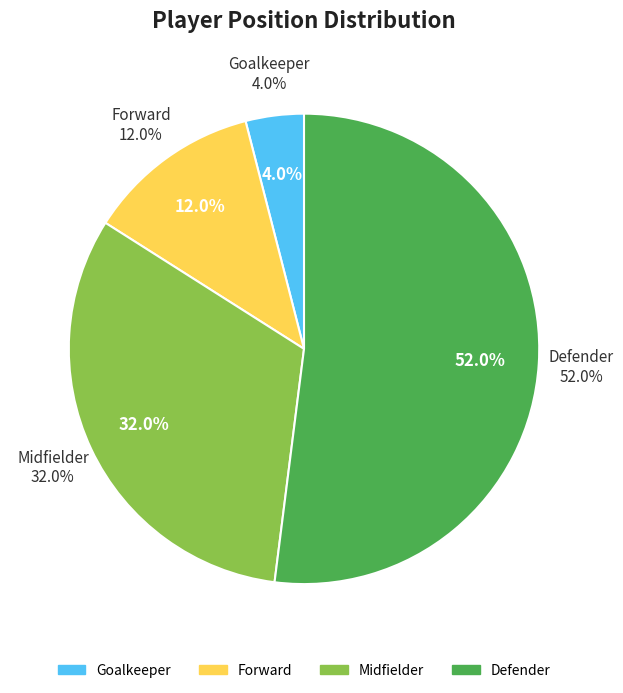

What percentage do Midfielder and Goalkeeper together represent?

36.0%